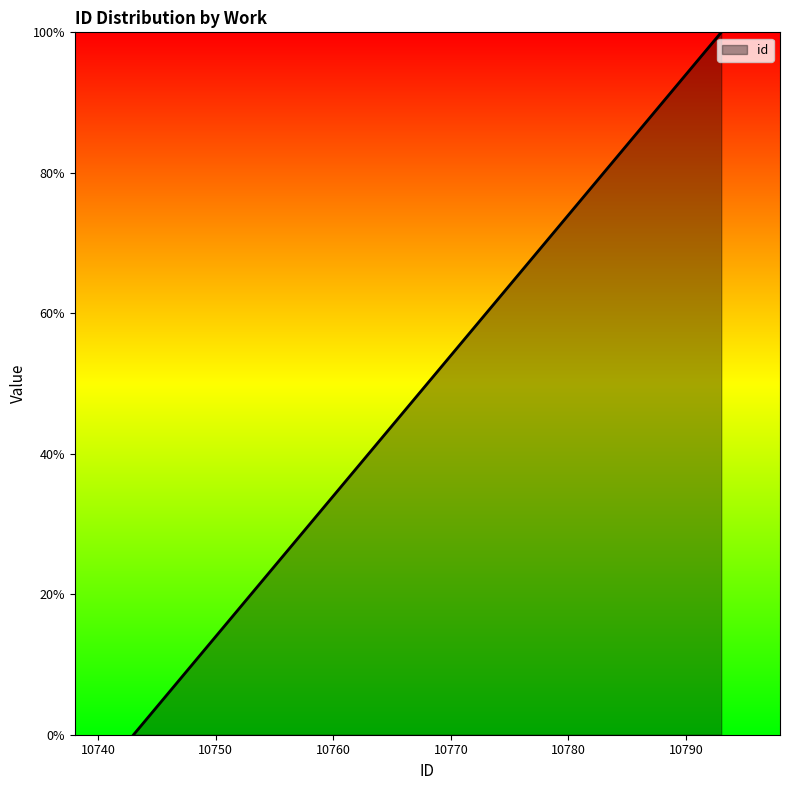

How many lines are shown in the chart?

1